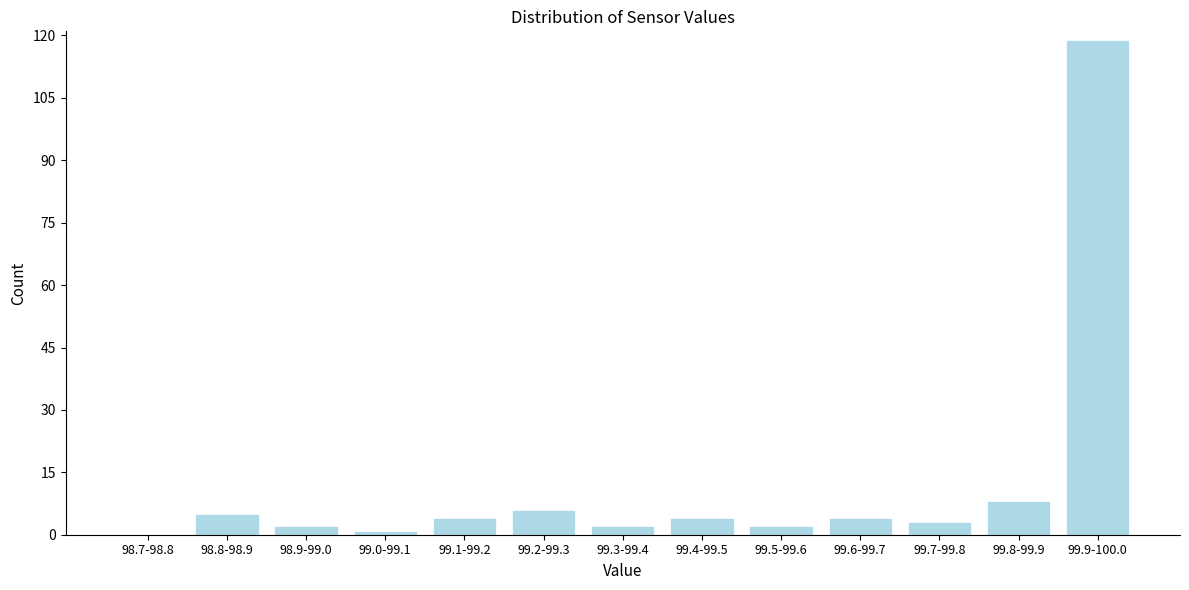

Reading left to right, list all the values displayed in this chart.

98.7-98.8=0	98.8-98.9=5	98.9-99.0=2	99.0-99.1=1	99.1-99.2=4	99.2-99.3=6	99.3-99.4=2	99.4-99.5=4	99.5-99.6=2	99.6-99.7=4	99.7-99.8=3	99.8-99.9=8	99.9-100.0=119